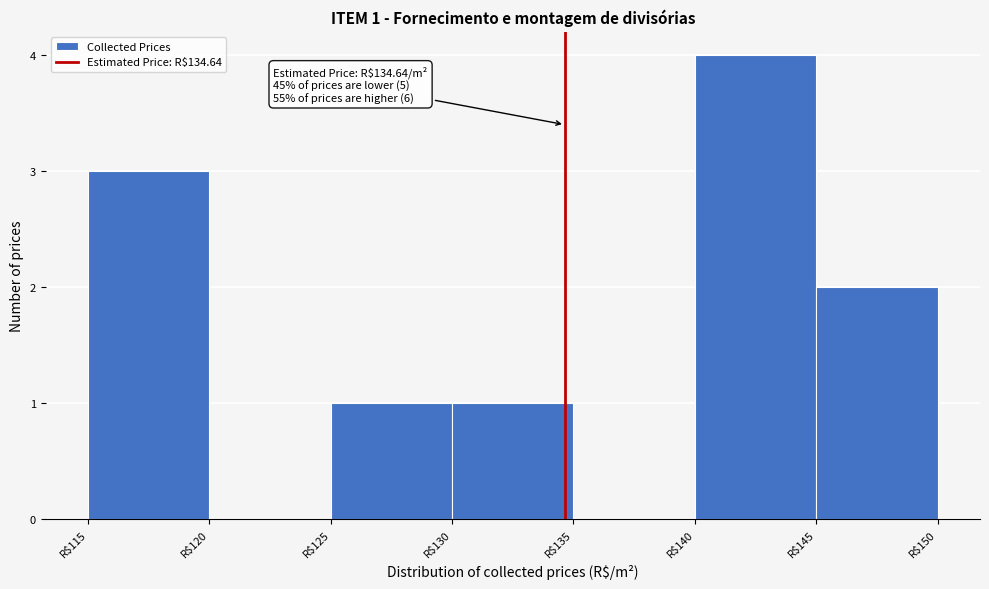

Over which range of the x-axis is the bar tallest?

140 to 145